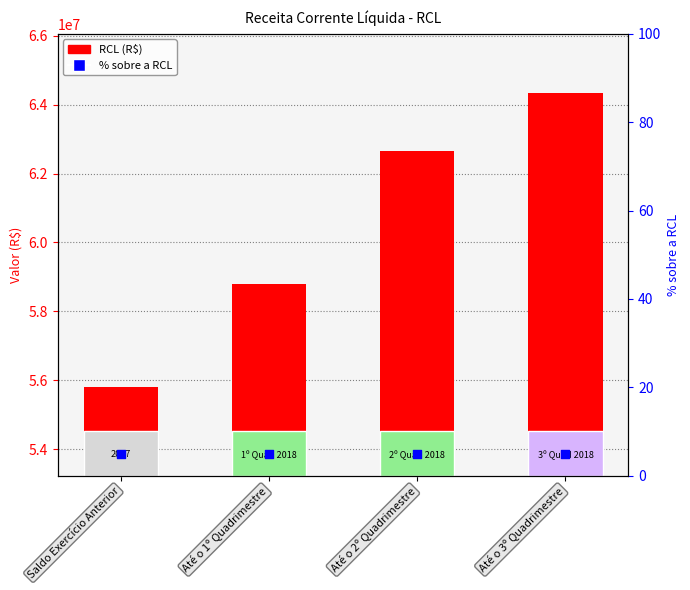

What are all the series names shown in the legend?

RCL, % sobre a RCL